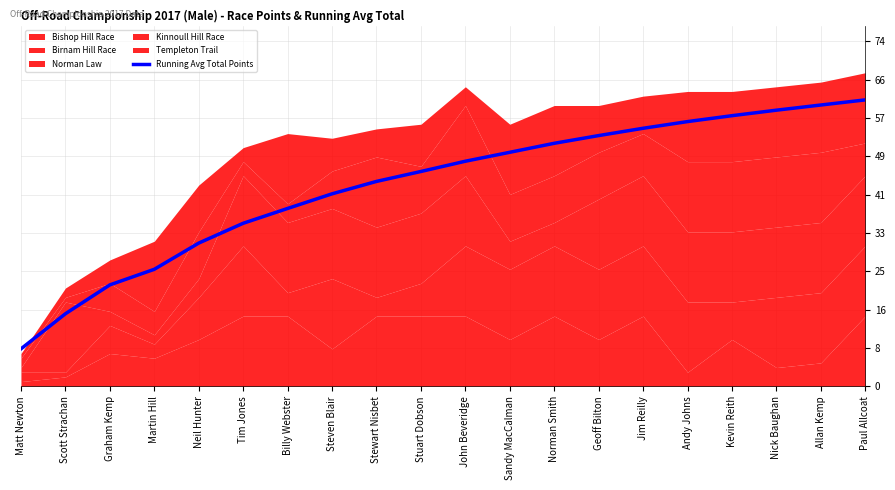

Reading right to left, extract all data points from this chart.

61.2	60.1	59.0	57.8	56.6	55.1	53.6	51.9	50.0	48.1	45.9	43.8	41.1	38.0	34.8	30.6	25.0	21.7	15.5	8.0